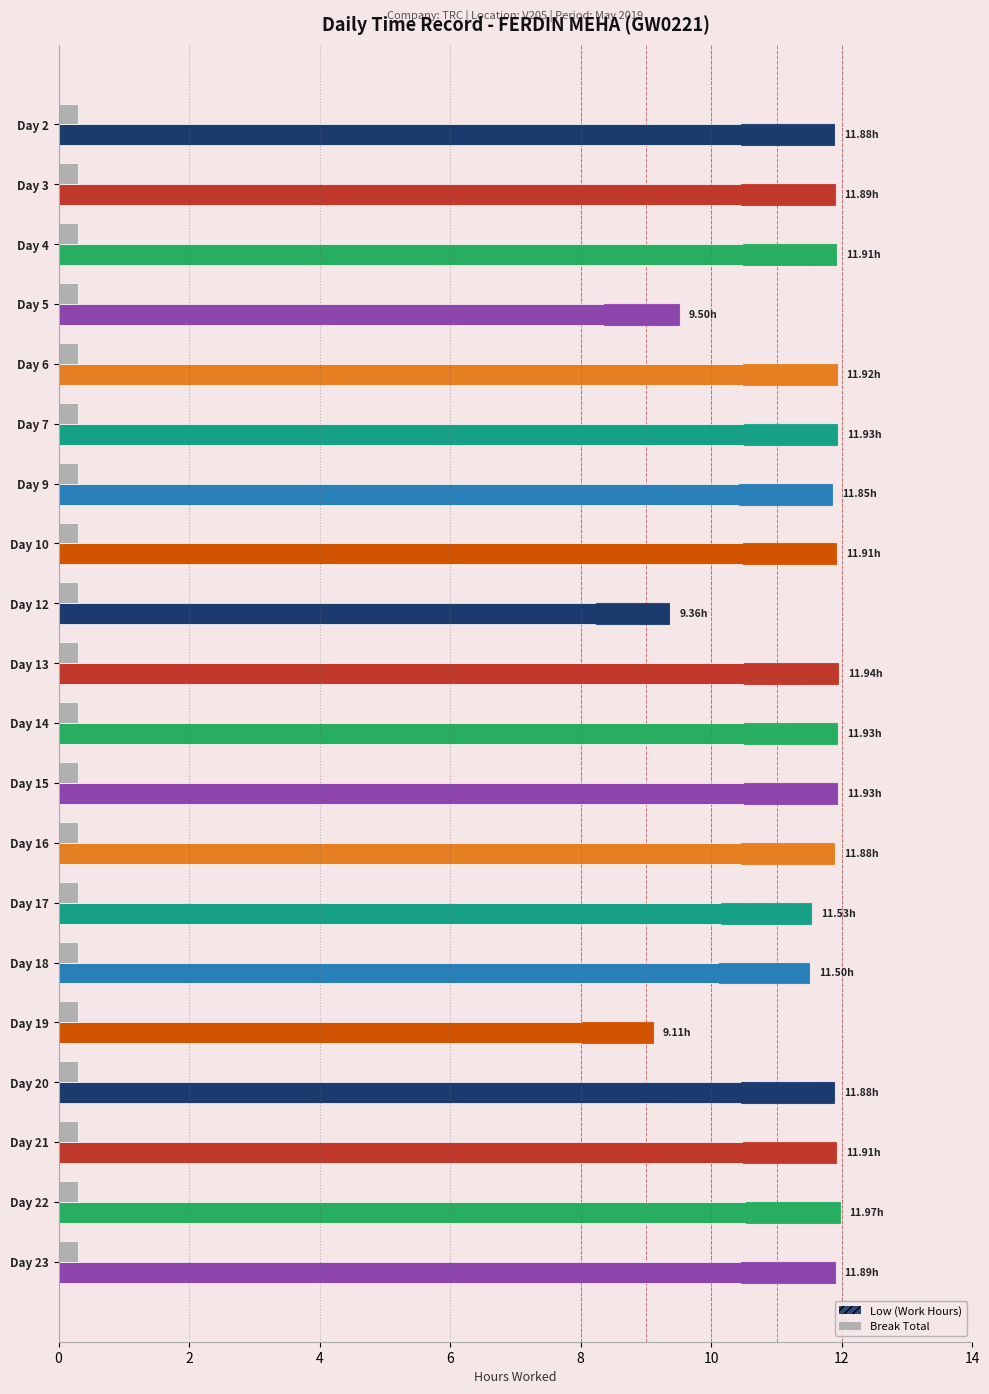

True or false: Break Total (hrs) has a value of 0.3 at 12.

True